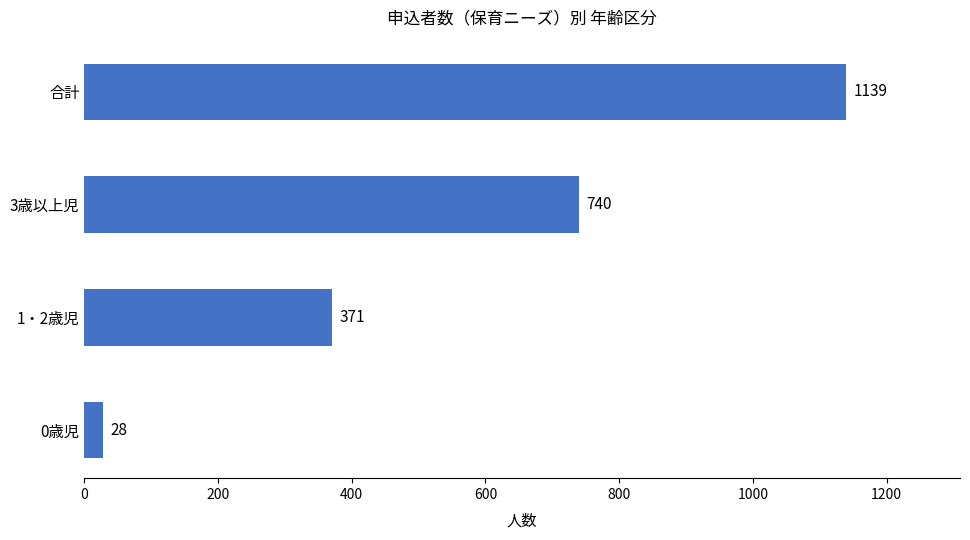

What is the average value?

570